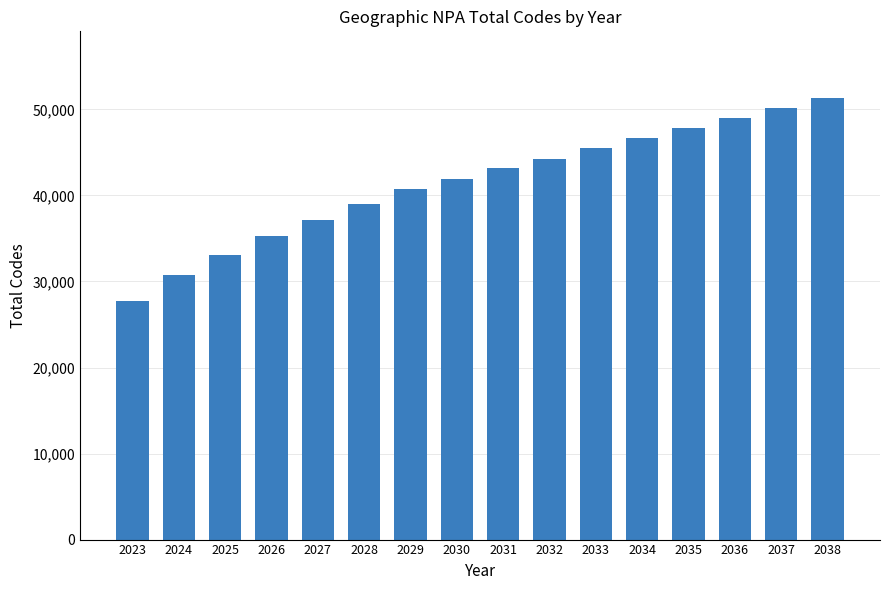

How many data points are less than 43136?

8